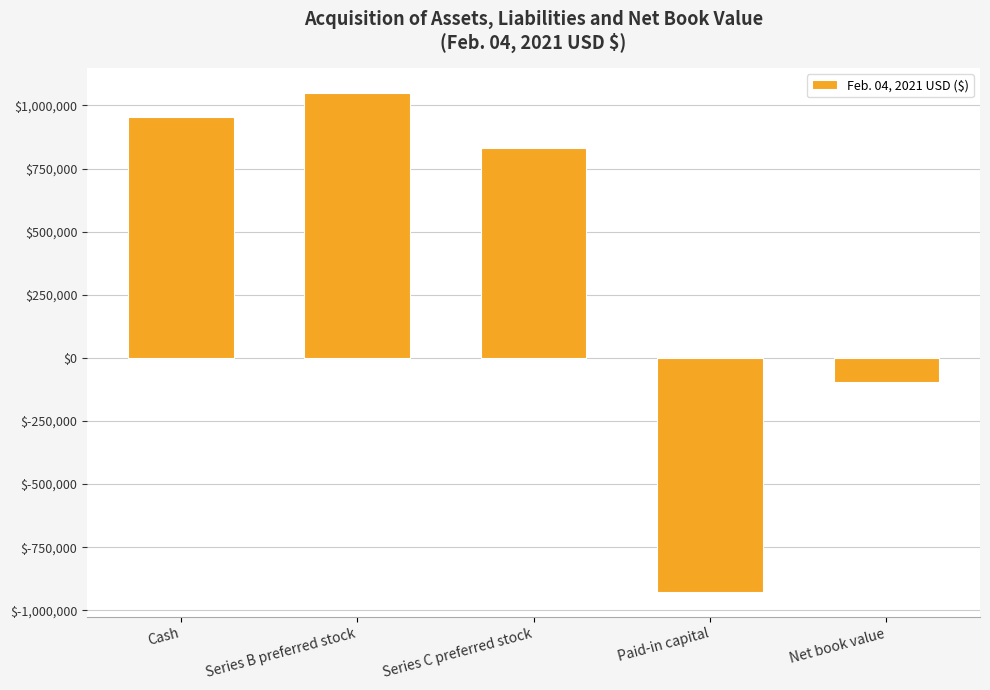

The chart shows a value of 955000 at Cash. True or false?

True